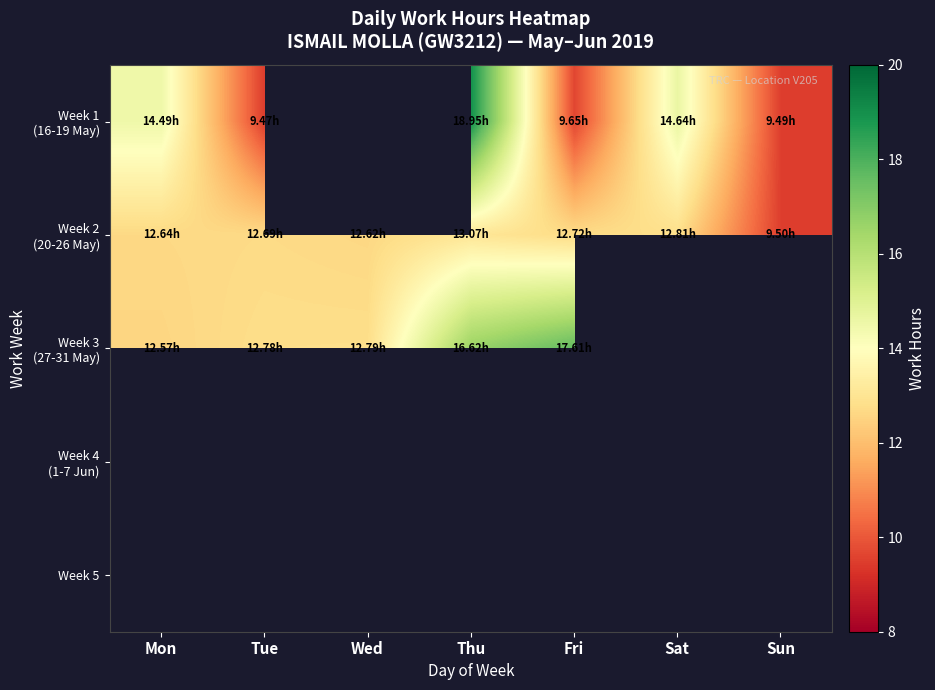

What is the minimum value for Week 1 (16-19 May)?

9.5